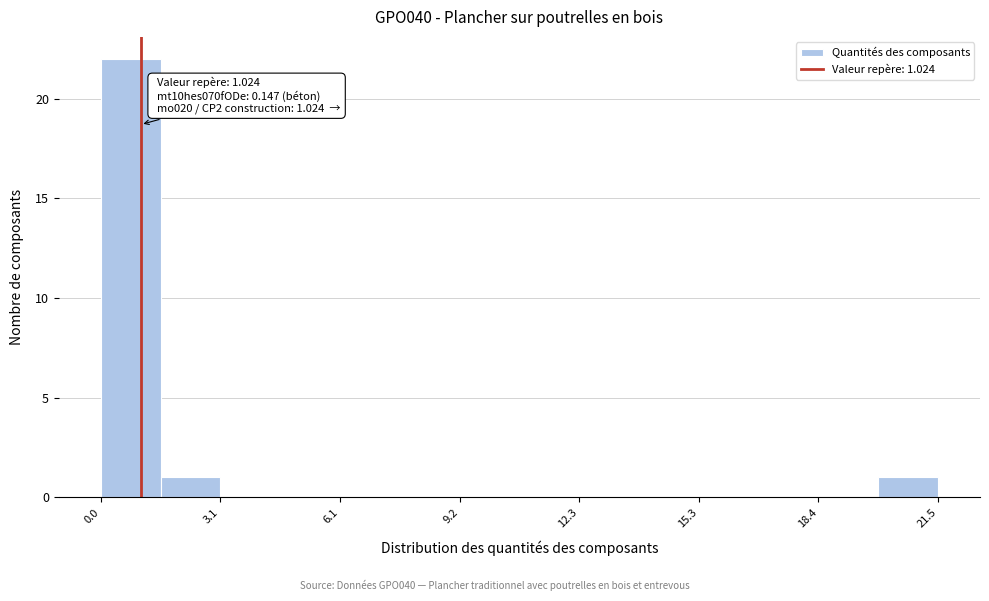

Read against the x-axis, roughly where is the centre of the tallest bar?

1.0